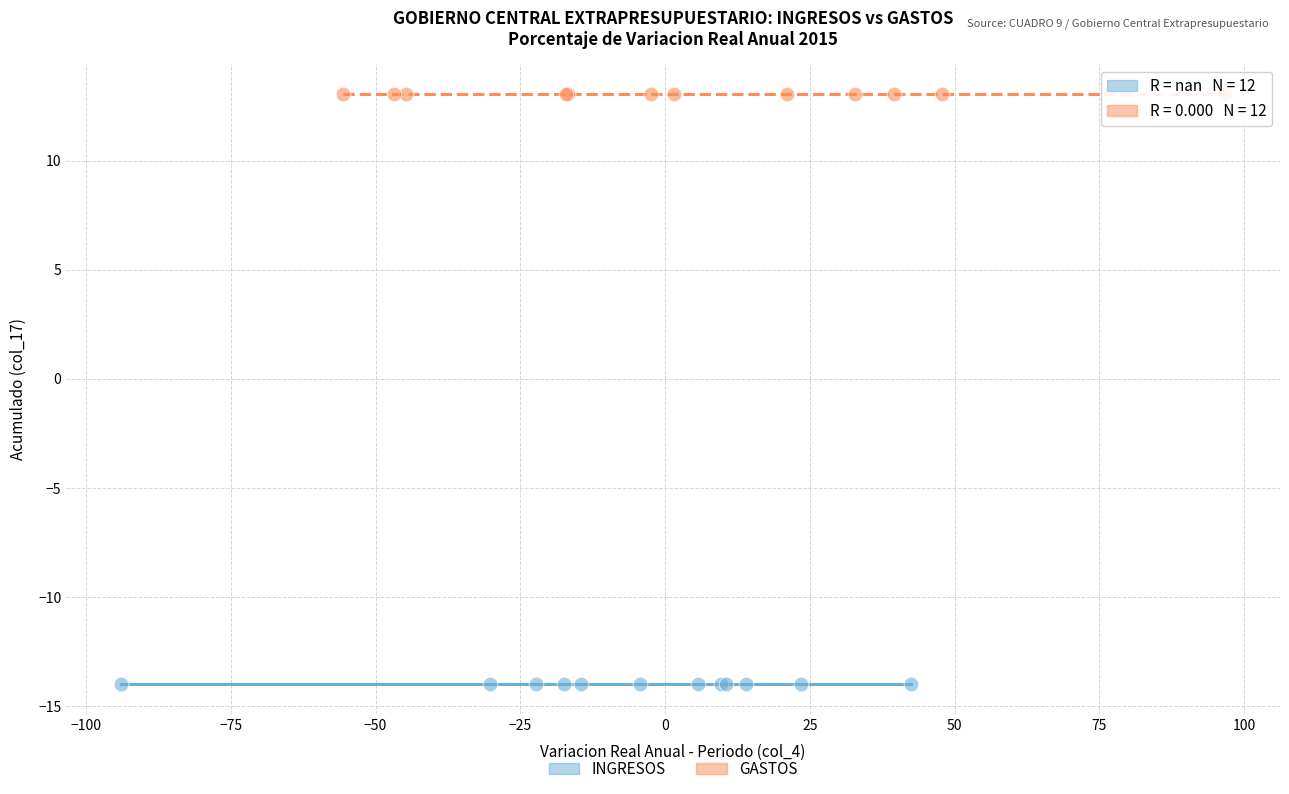

Which series reaches the maximum Y coordinate?

GASTOS